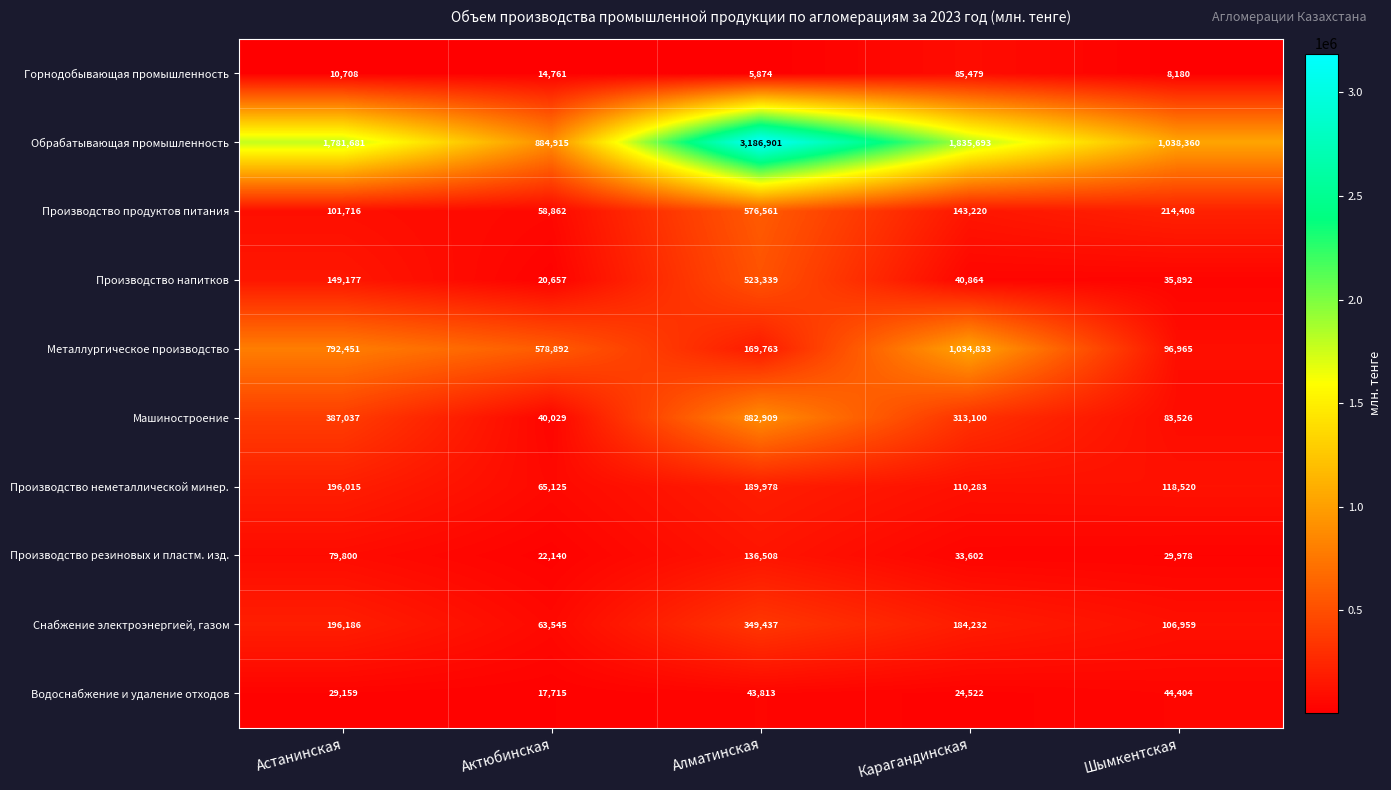

How many categories are shown in the chart?

5